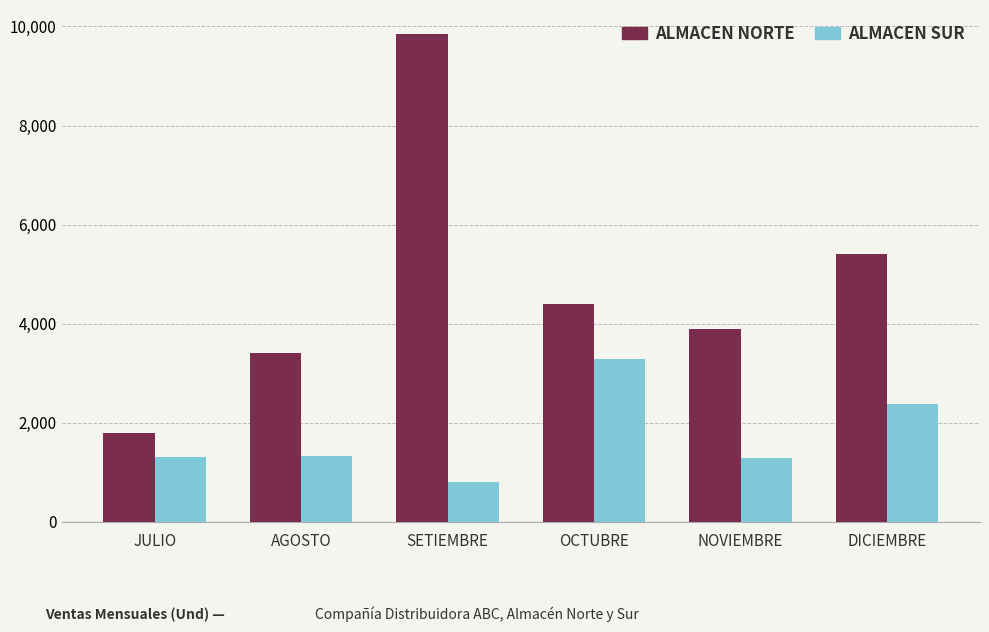

What is the minimum value shown in the chart?

800